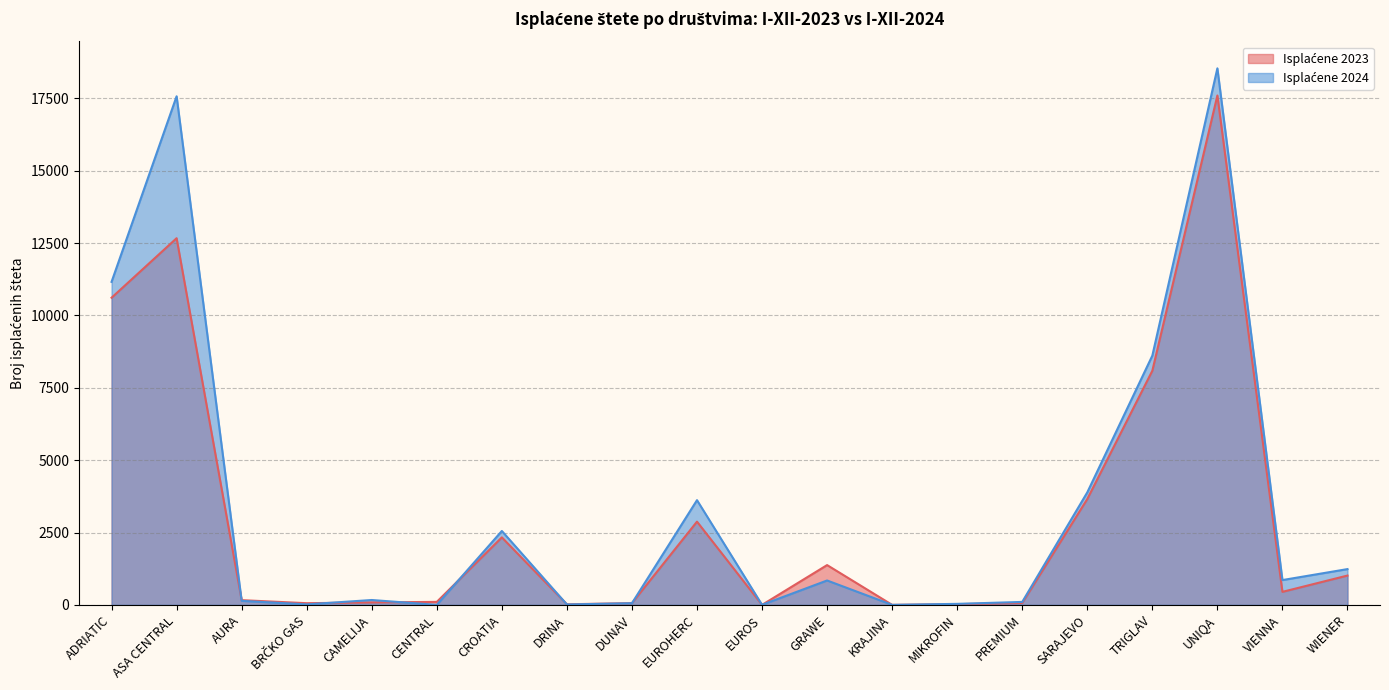

Between DUNAV and PREMIUM, which series saw the biggest shift?

Isplaćene 2024